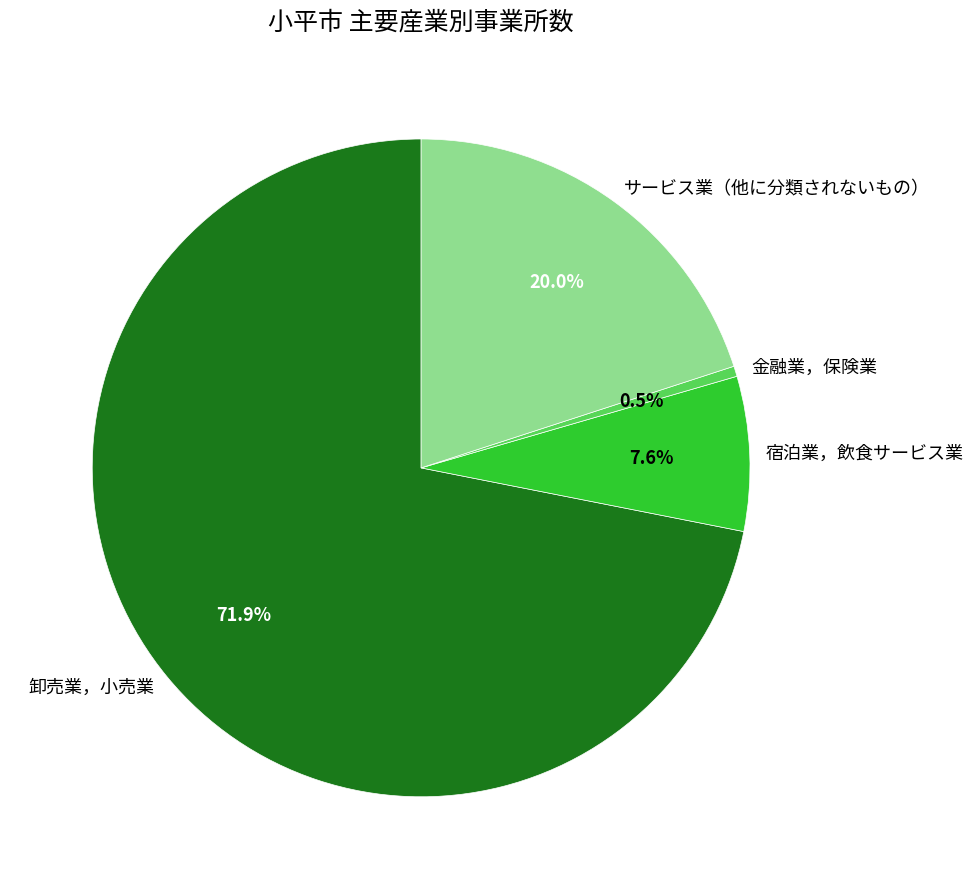

Is it true that サービス業（他に分類されないもの） is 20% of the pie?

True